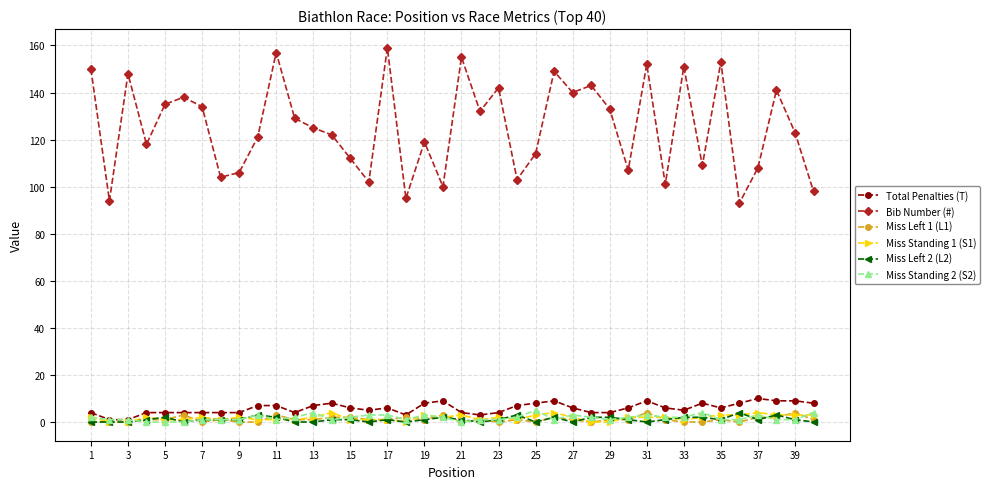

Reading left to right, extract all data points from this chart.

Total Penalties (T): 4	1	1	4	4	4	4	4	4	7	7	4	7	8	6	5	6	3	8	9	4	3	4	7	8	9	6	4	4	6	9	6	5	8	6	8	10	9	9	8
Bib Number (#): 150	94	148	118	135	138	134	104	106	121	157	129	125	122	112	102	159	95	119	100	155	132	142	103	114	149	140	143	133	107	152	101	151	109	153	93	108	141	123	98
Miss Left 1 (L1): 0	0	0	1	1	3	0	1	0	0	3	1	1	2	2	1	1	2	1	3	0	1	0	1	0	2	1	0	1	1	4	1	0	0	1	0	2	2	4	1
Miss Standing 1 (S1): 2	0	0	2	1	1	2	1	2	1	1	1	2	4	1	1	1	0	3	2	3	1	2	1	3	4	2	0	0	2	2	2	1	2	3	3	4	3	3	3
Miss Left 2 (L2): 0	0	0	1	2	0	1	1	1	3	2	0	0	1	1	0	1	0	1	2	1	0	1	3	0	2	0	2	2	1	0	1	2	2	1	4	1	3	1	0
Miss Standing 2 (S2): 2	1	1	0	0	0	1	1	1	3	1	2	4	1	2	3	3	1	3	2	0	1	1	2	5	1	3	2	1	2	3	2	2	4	1	1	3	1	1	4